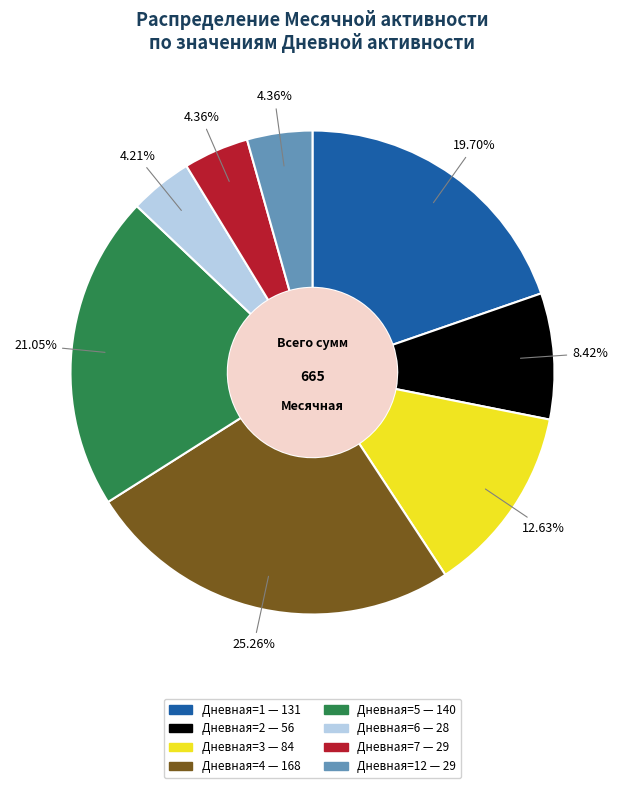

Is there any slice that represents more than half of the pie?

No